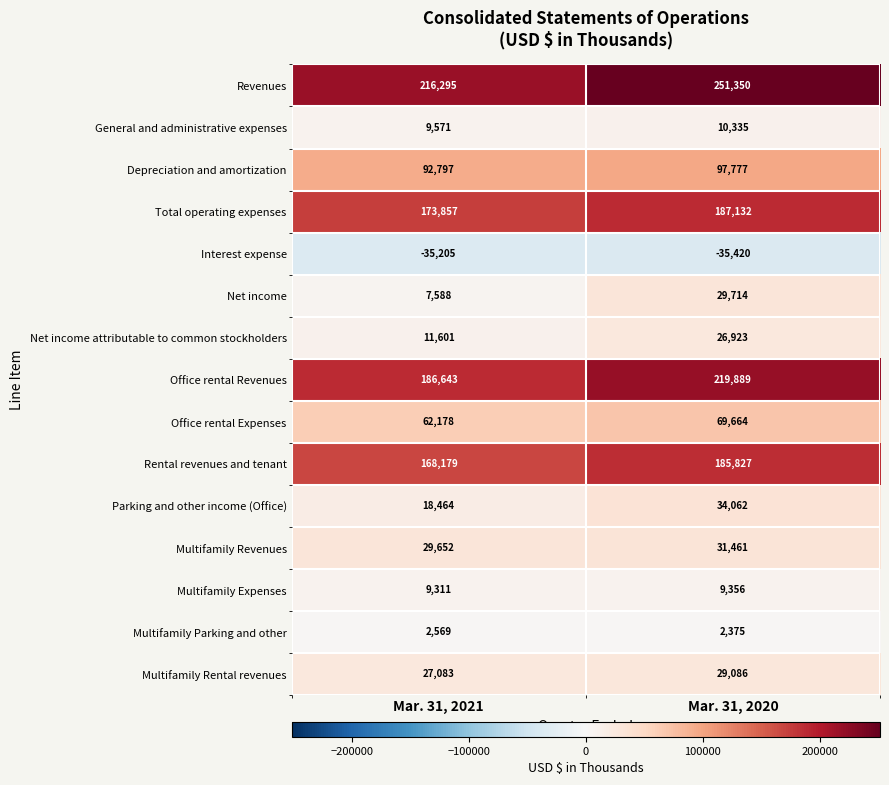

How many series are shown in this chart?

15